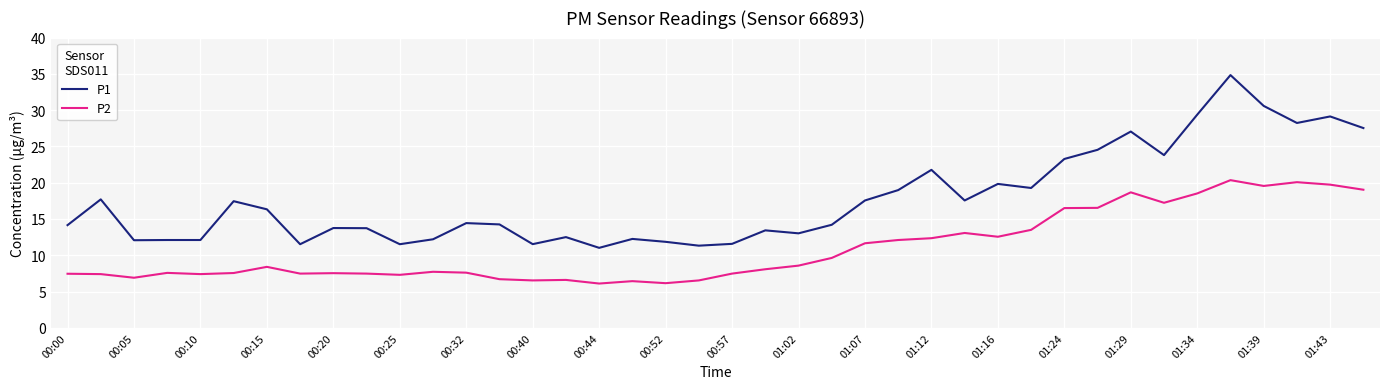

How many categories are shown in the chart?

40